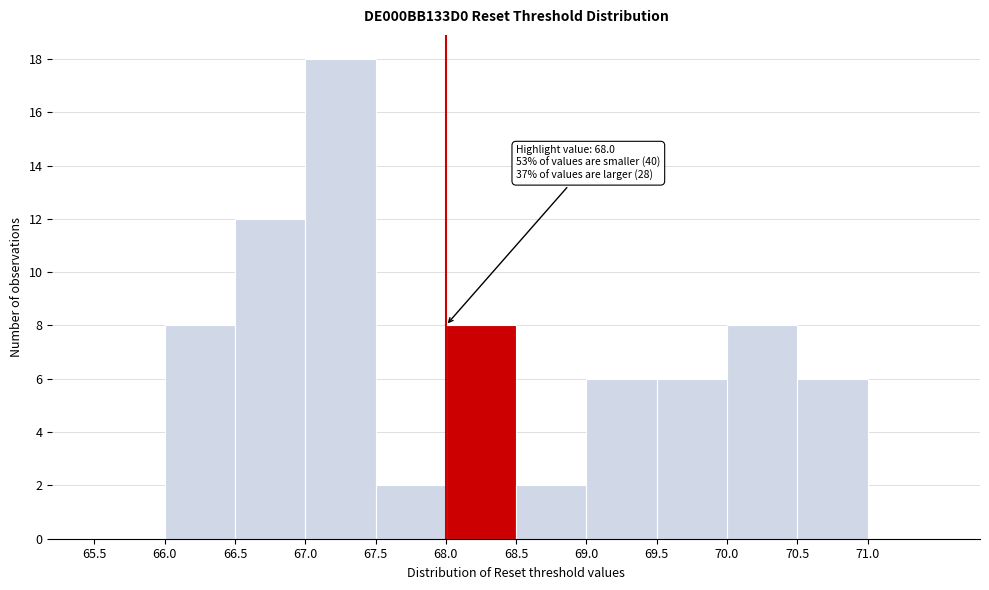

Over which range of the x-axis is the bar tallest?

67.0 to 67.5